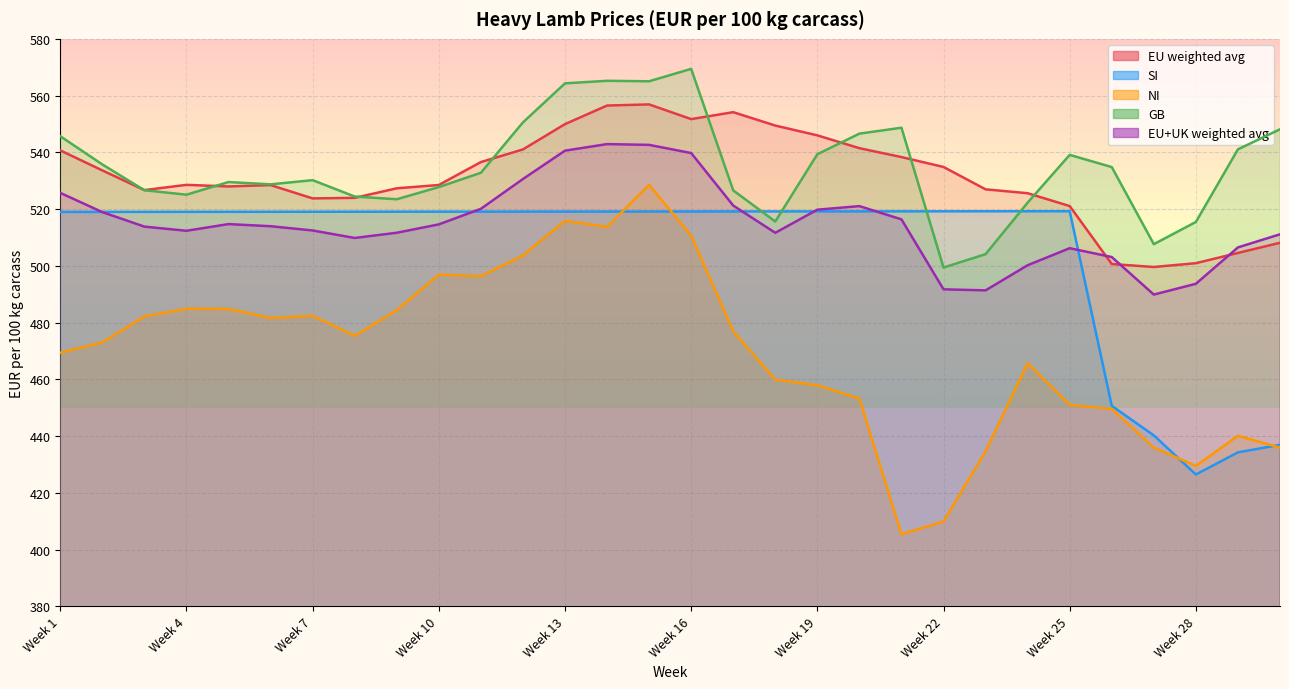

Which has a higher value, Week 1 or Week 10?

Week 1